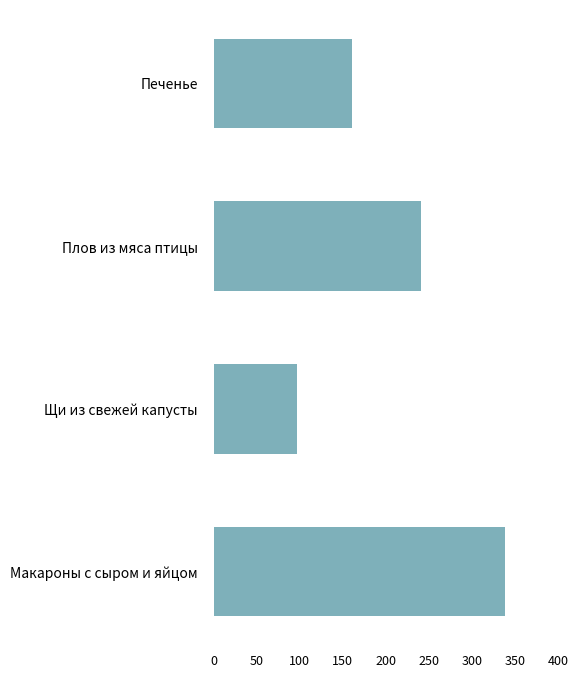

Are the bars grouped side by side (vs. stacked)?

No